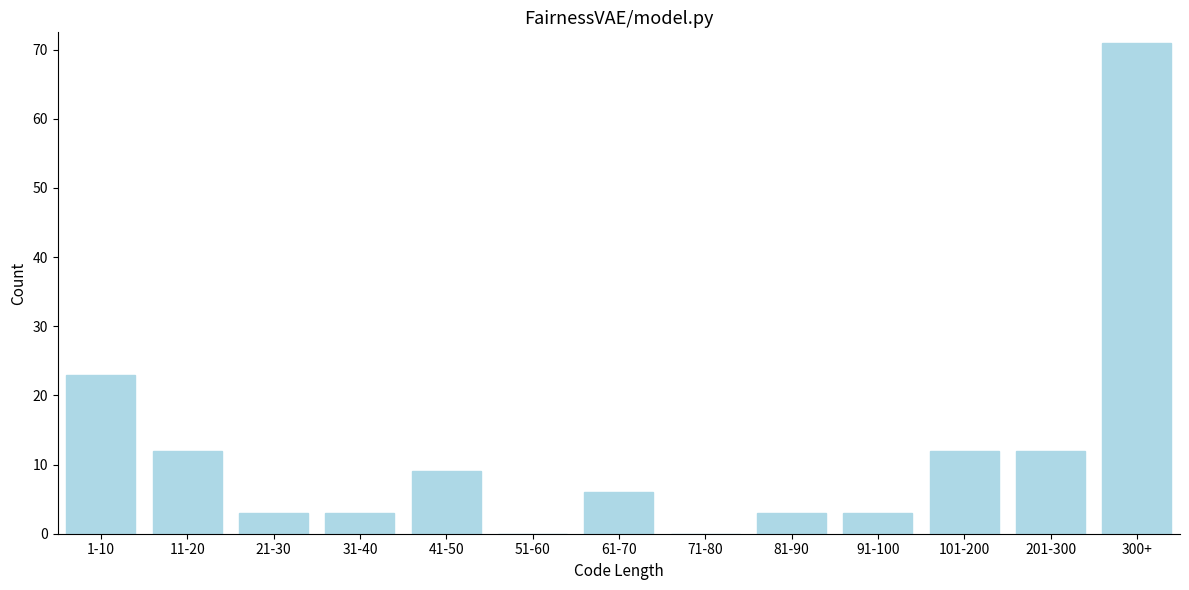

Reading right to left, transcribe all the data shown in this chart.

300+=71	201-300=12	101-200=12	91-100=3	81-90=3	71-80=0	61-70=6	51-60=0	41-50=9	31-40=3	21-30=3	11-20=12	1-10=23